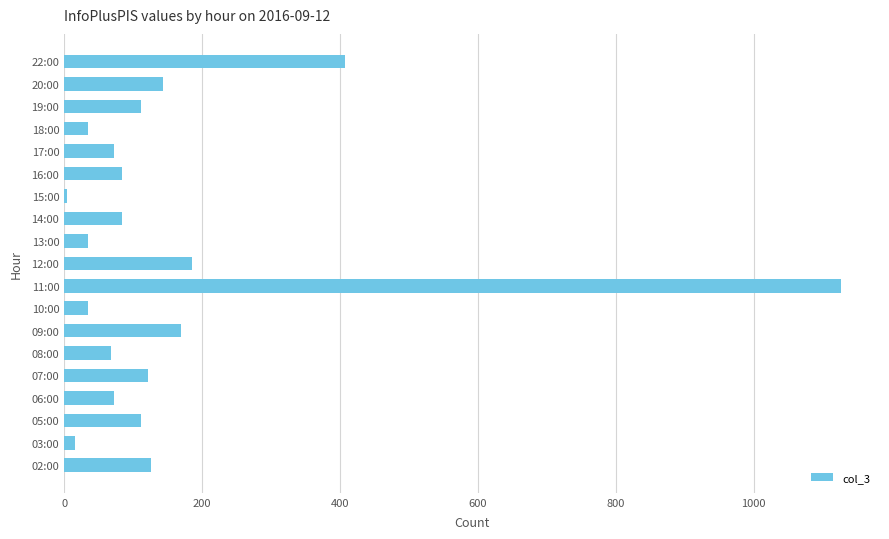

What is the difference between the maximum and minimum values?

1123